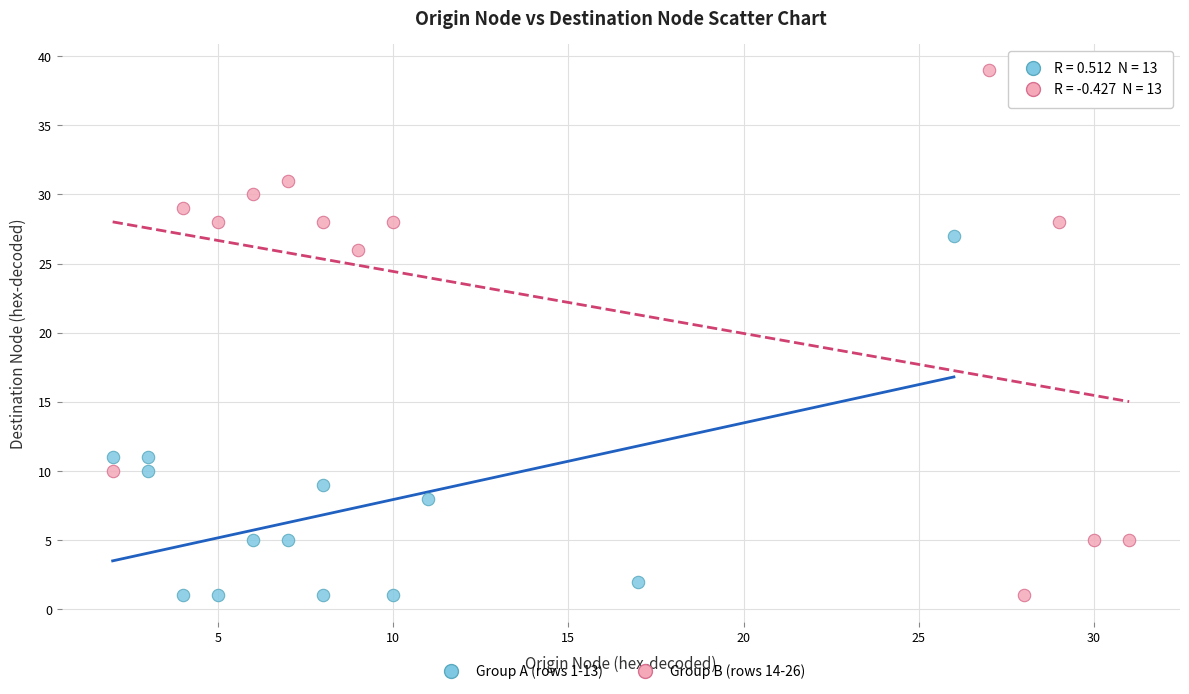

What are all the series names shown in the legend?

Group A (rows 1-13), Group B (rows 14-26)